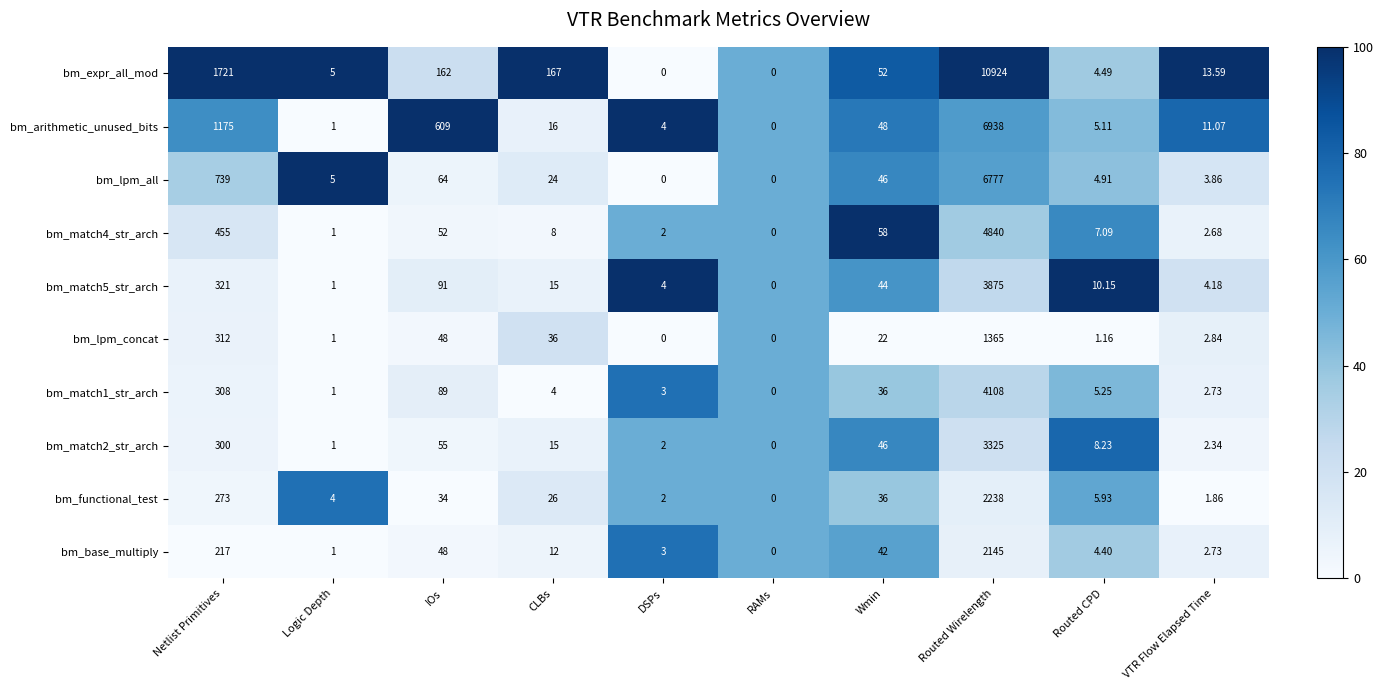

How many distinct data groups are displayed?

10